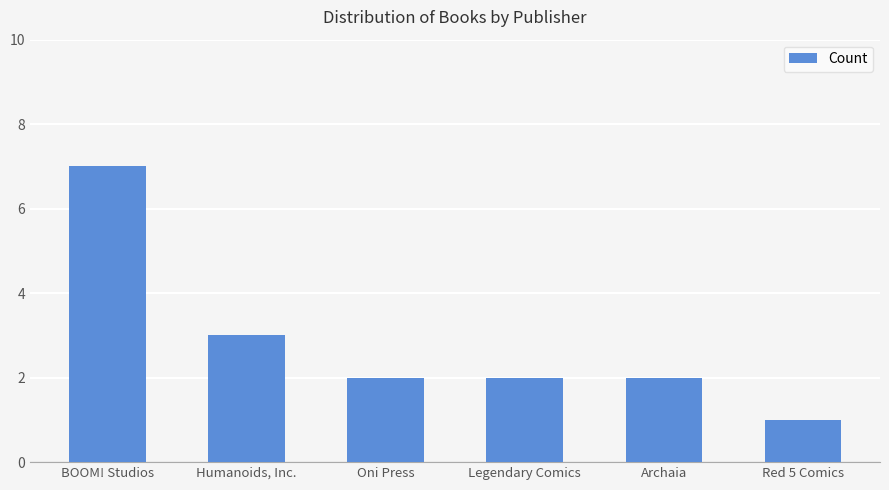

Count the number of data series in this chart.

1